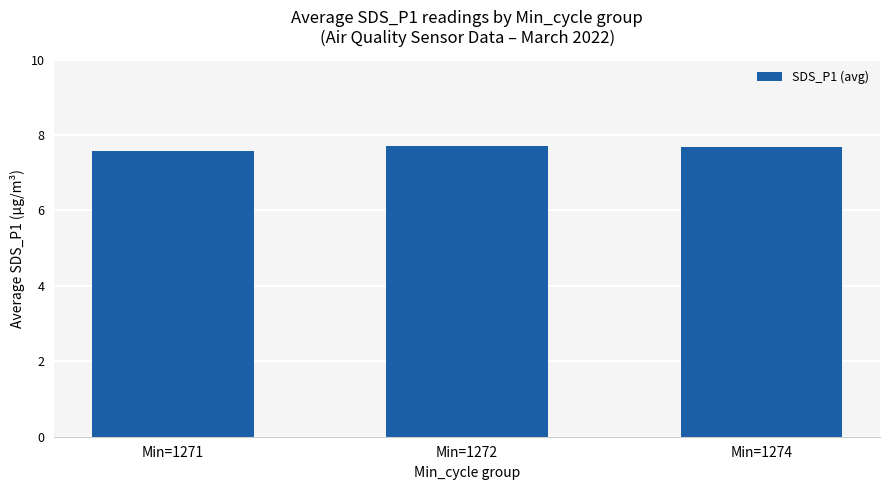

Approximately how many times larger is the value at Min=1272 compared to Min=1274?

1.0